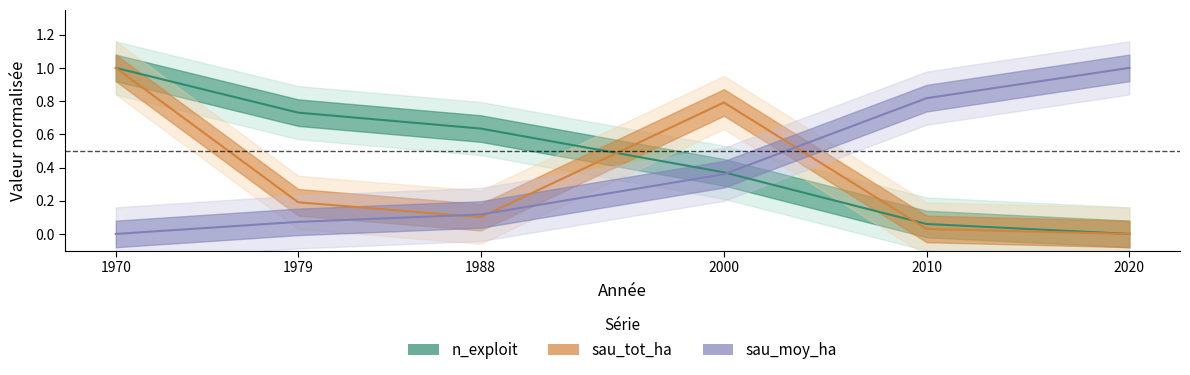

How many values in sau_tot_ha are above zero?

5